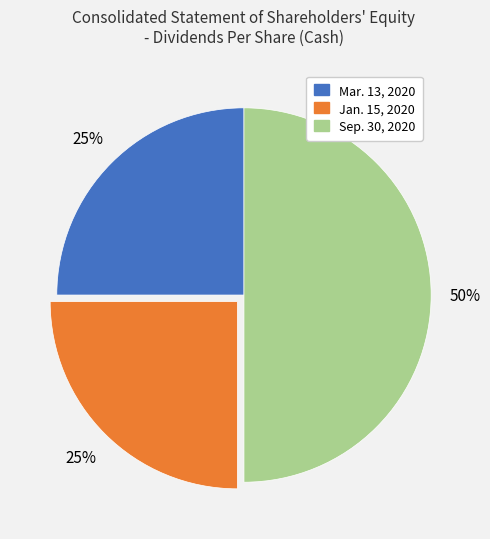

The Jan. 15, 2020 slice represents 37% of the pie. True or false?

False